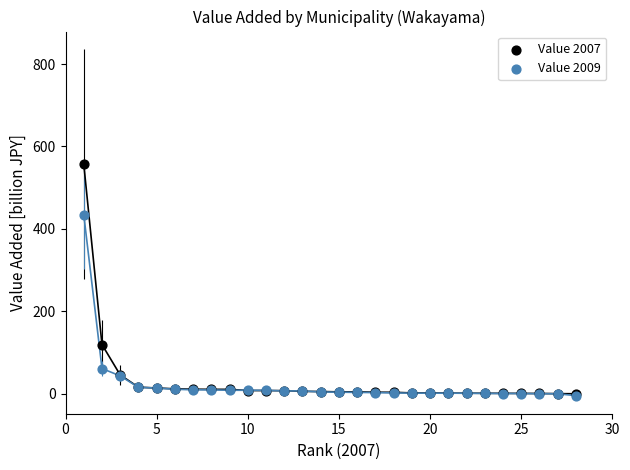

In the Value 2009 series, what Y value is closest to 215?

61.4